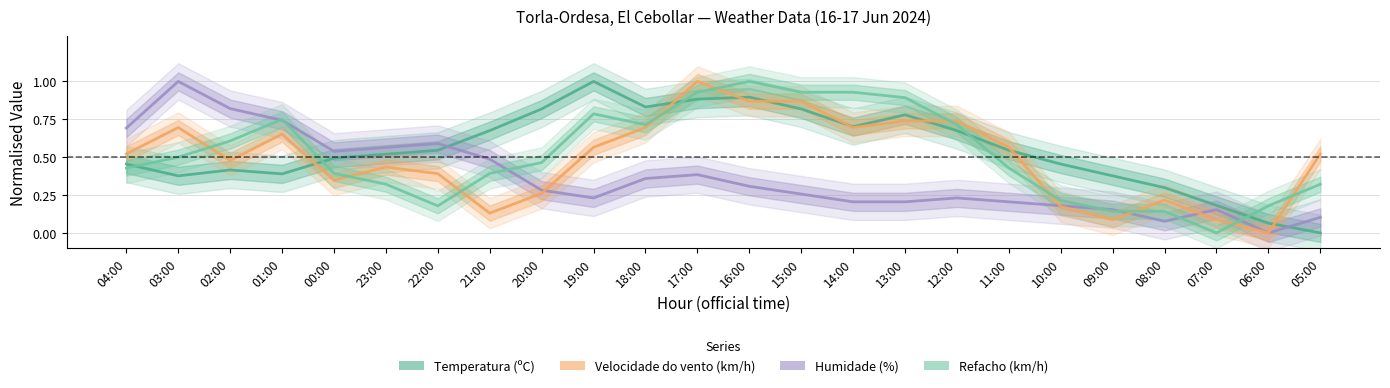

What is the difference between the Temperatura (ºC) values at 23:00 and 14:00?

0.2